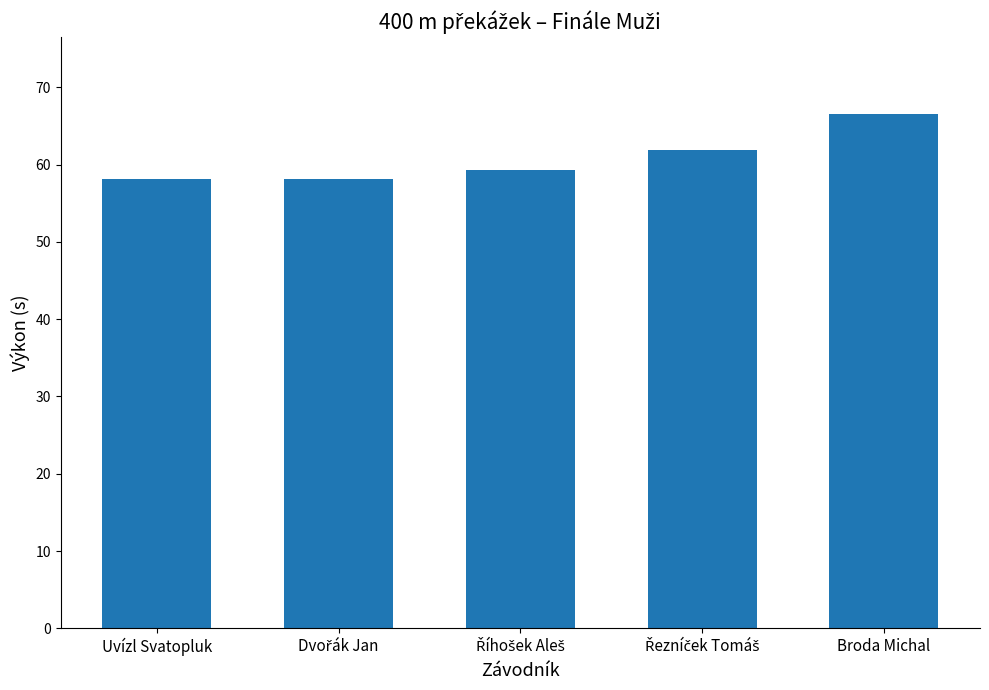

What is the label of the 1st bar from the right?

Broda Michal